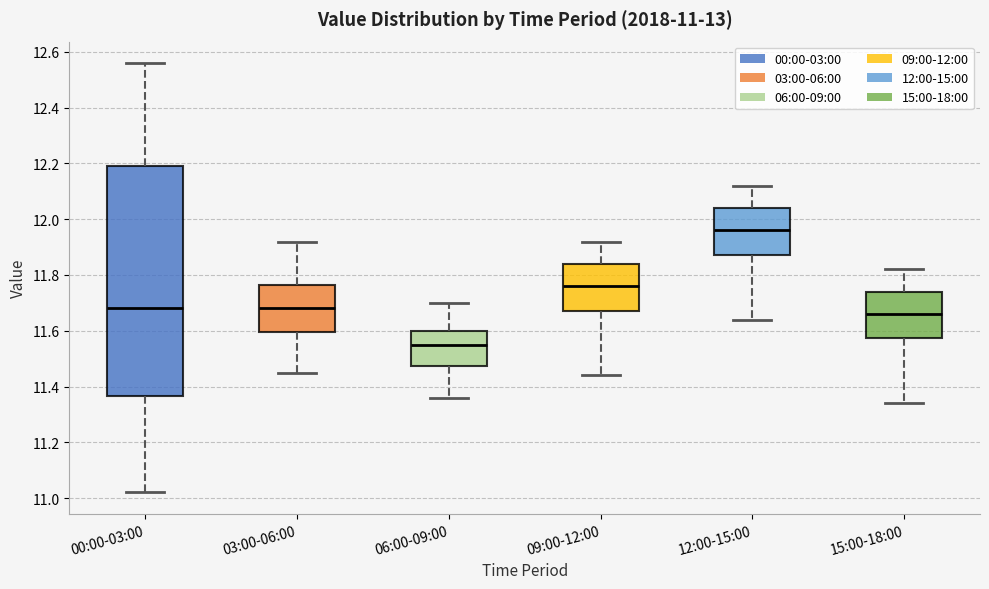

Which box is the tallest, from its lower edge to its upper edge?

00:00-03:00